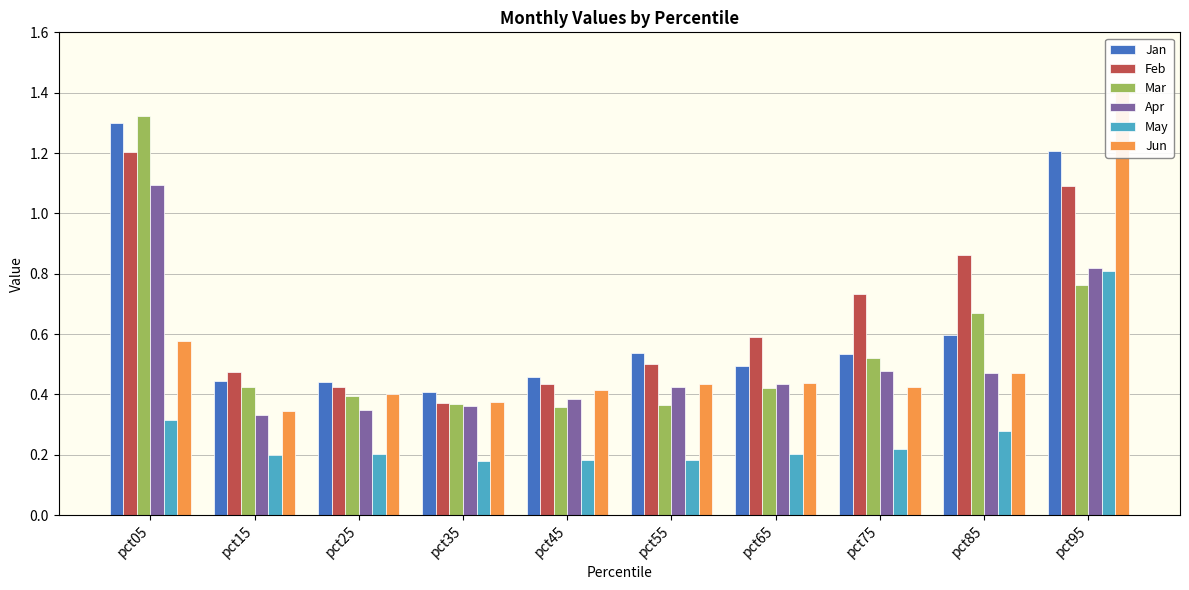

What is the total value across all series at pct15?

2.2